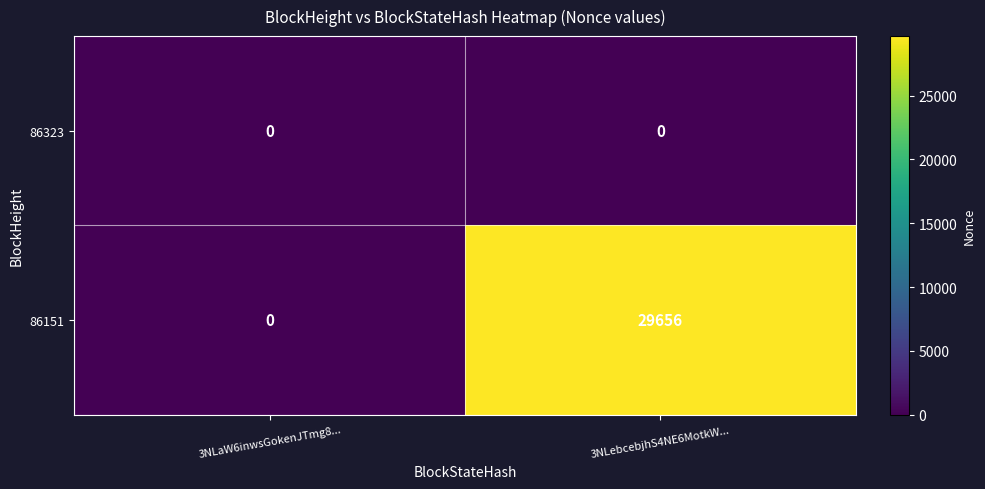

Between 3NLaW6inwsGokenJTmg8... and 3NLebcebjhS4NE6MotkW..., which series saw the biggest shift?

86151